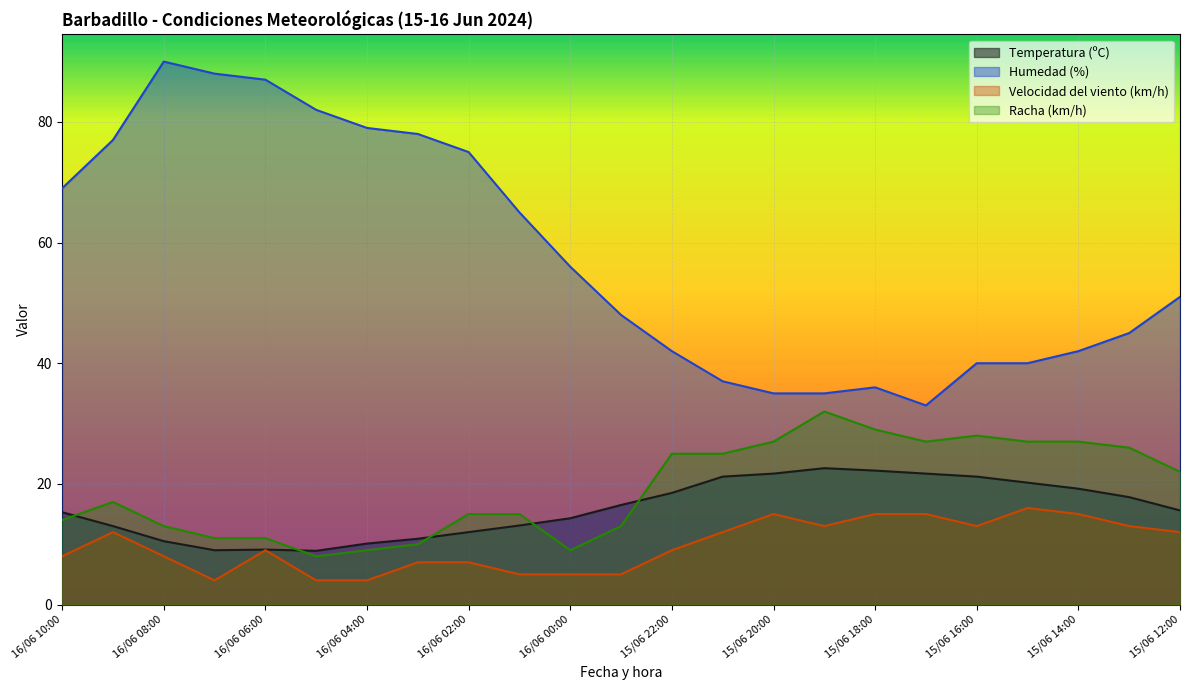

What is the average value of the Velocidad del viento (km/h) series?

9.8